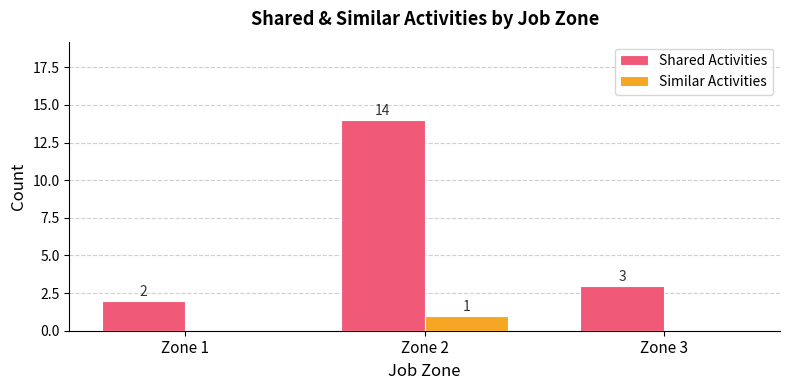

Which series has the widest spread of values?

Shared Activities